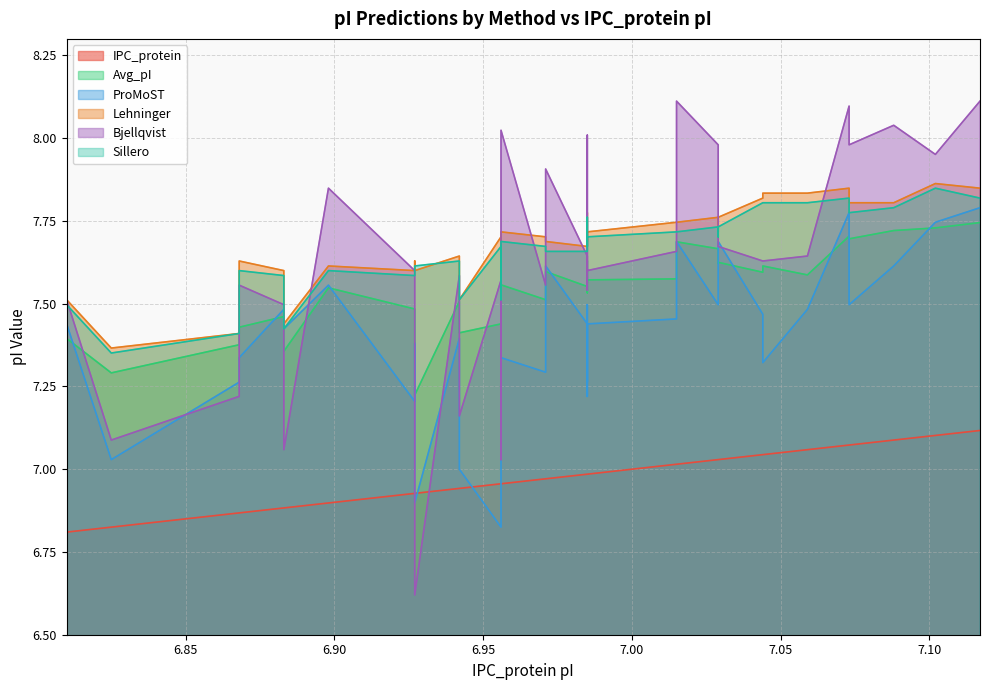

True or false: ProMoST has more than 2 points higher than both neighbors.

True